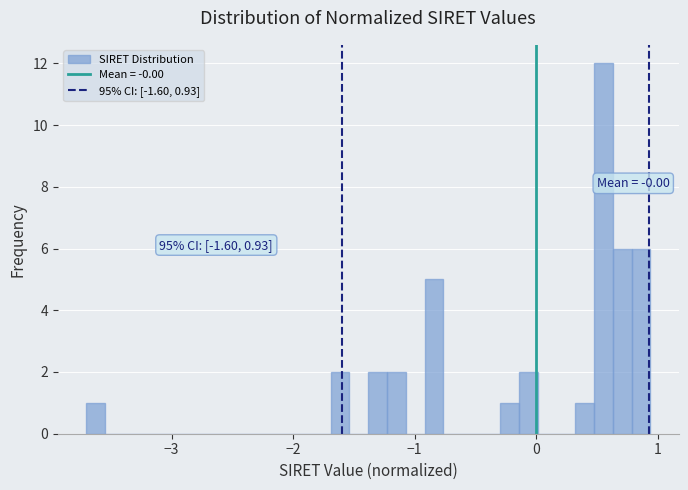

Around what value on the x-axis is the tallest bar? Give the approximate position of its centre, as read against the axis.

0.6